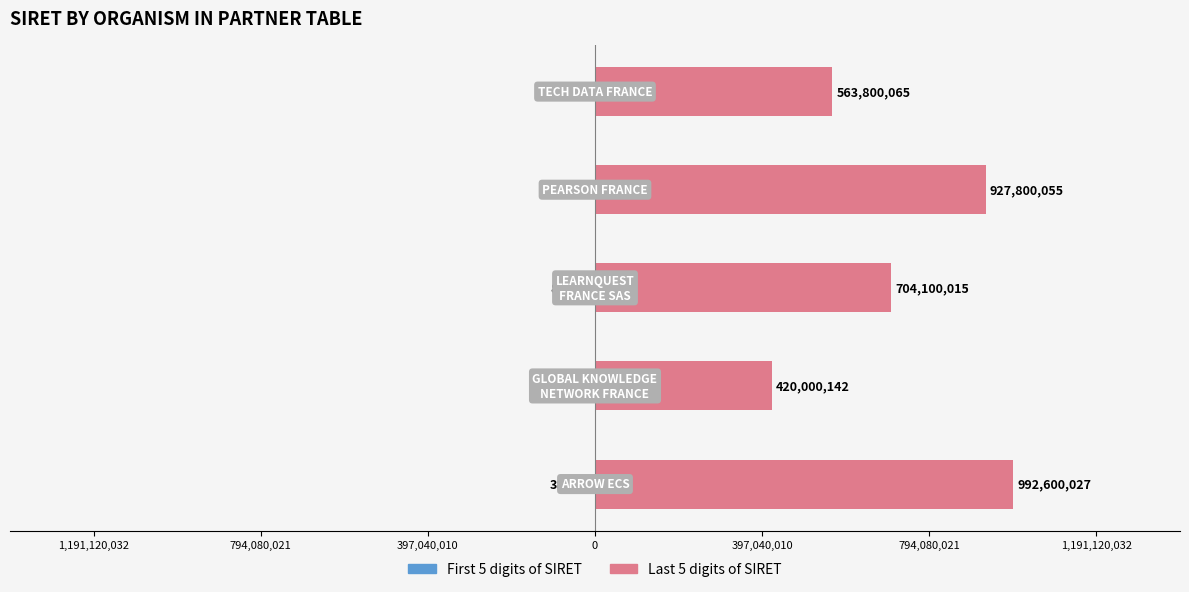

Is it true that Last 5 digits equals 563800065 at 397,040,010?

True